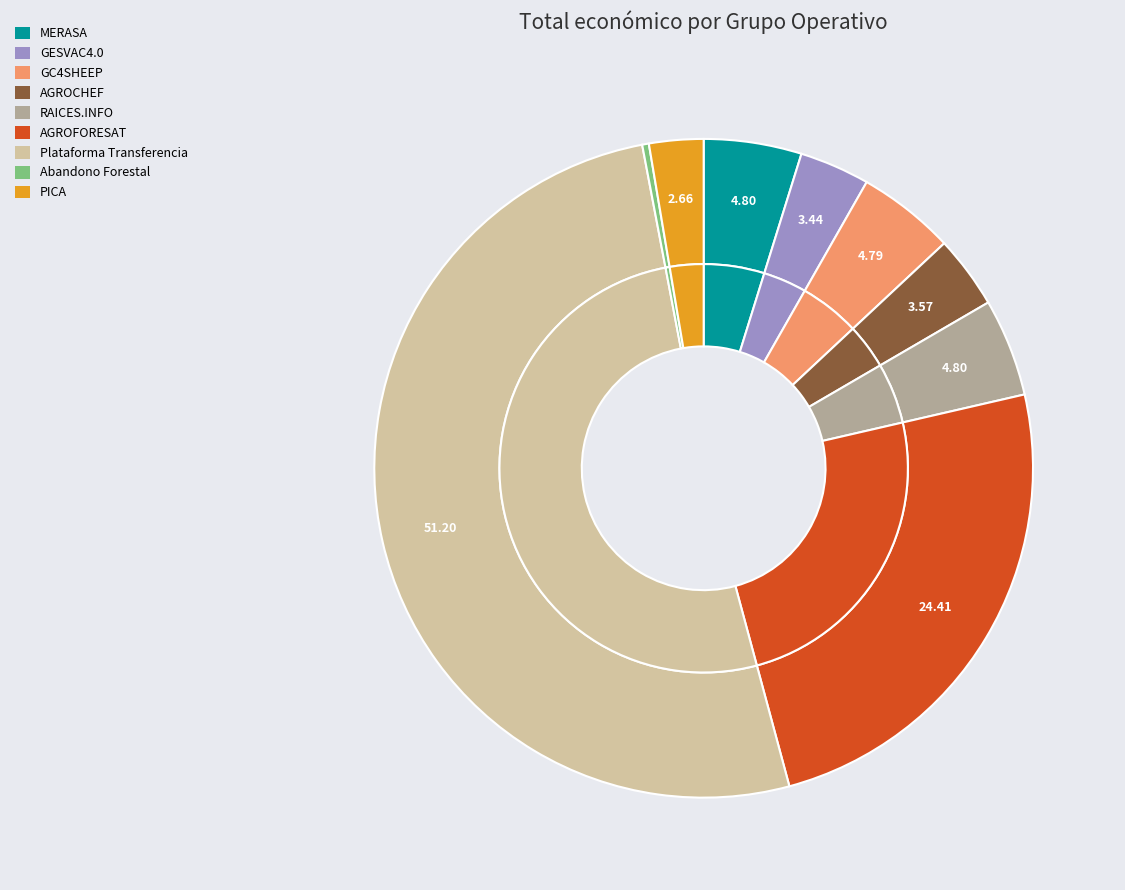

To the nearest percent, what percentage of the pie is RAICES.INFO?

5%